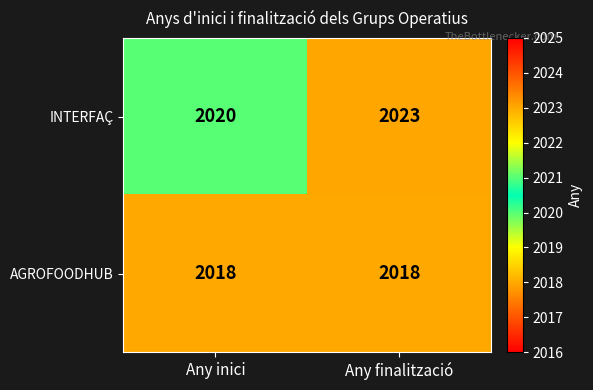

Reading right to left, list all the values displayed in this chart.

INTERFAÇ: 2023	2020
AGROFOODHUB: 2018	2018